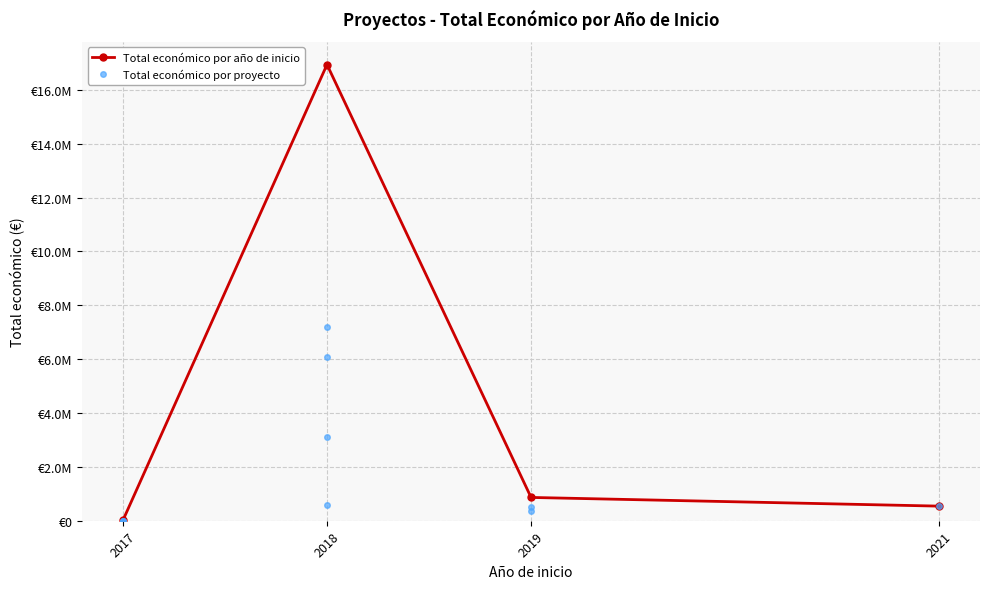

What is the label of the 2nd point from the right?

2018